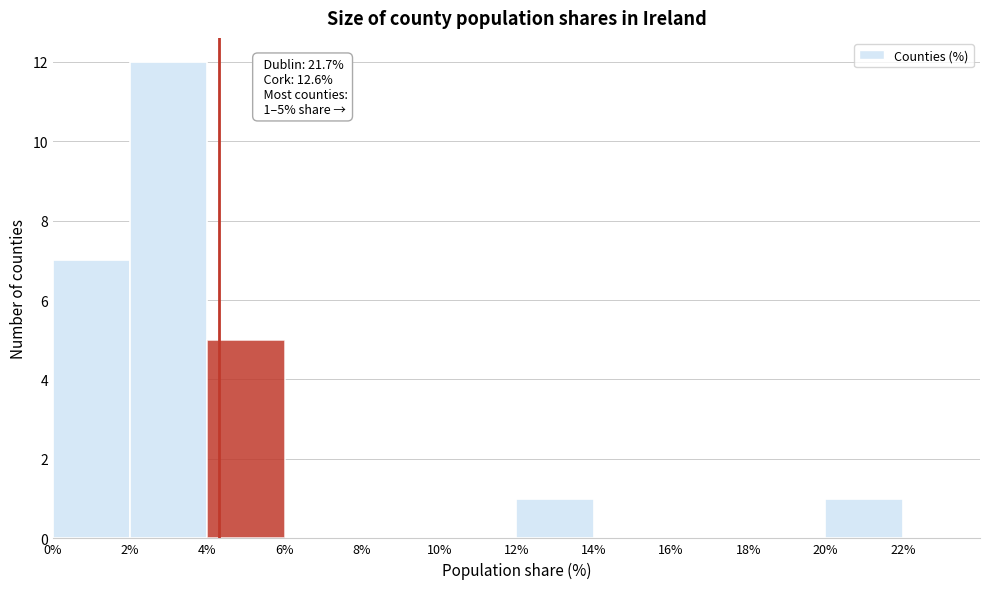

Over which range of the x-axis is the bar tallest?

2% to 4%